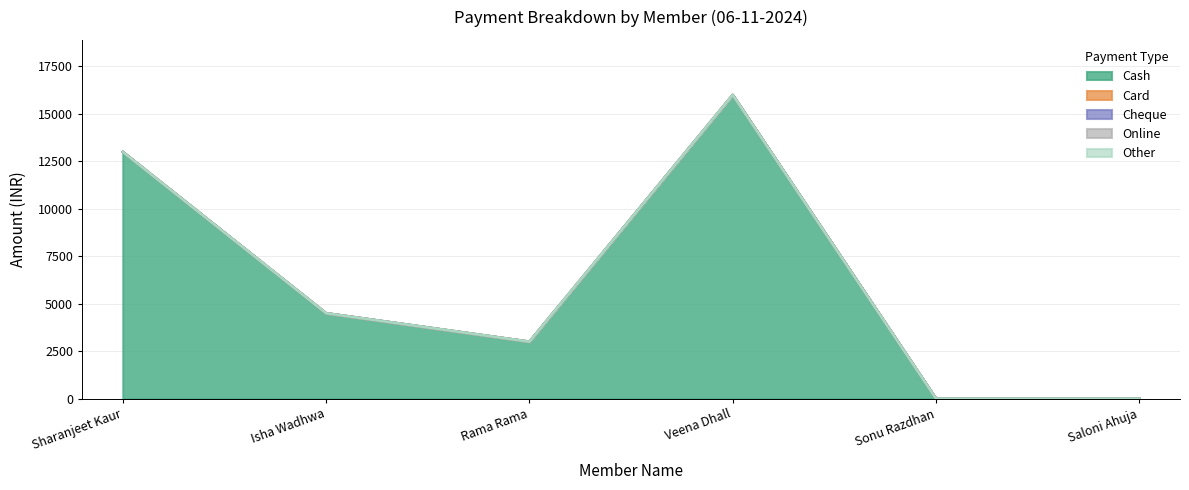

Does the chart display data point markers on the line(s)?

No